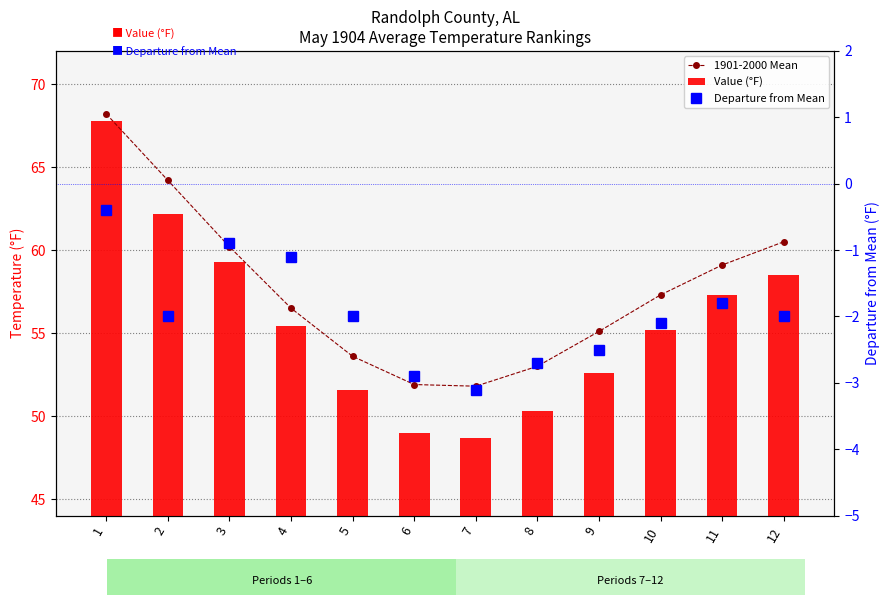

What are all the series names shown in the legend?

1901-2000 Mean, Value (°F), Departure from Mean